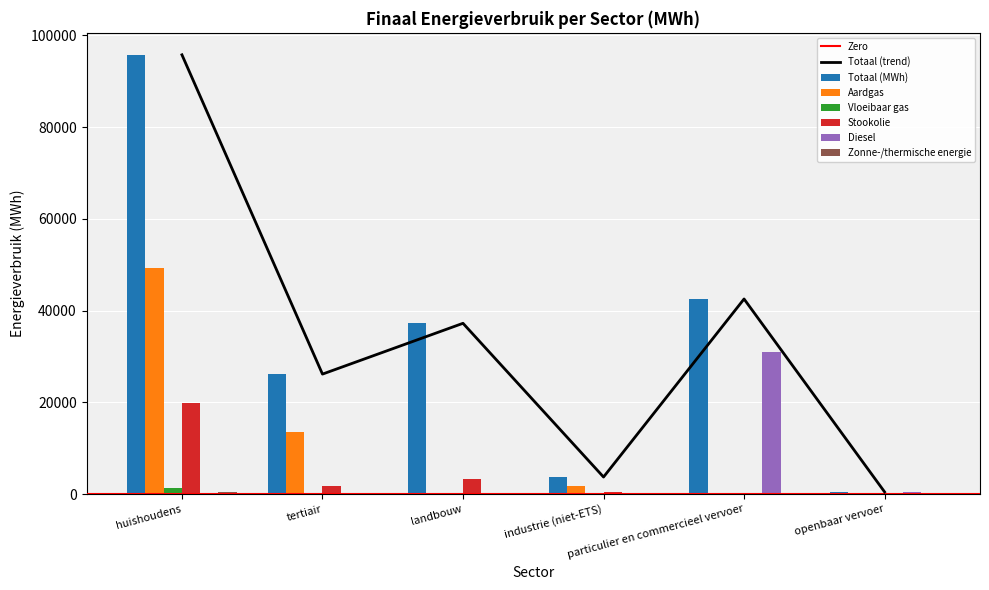

Reading left to right, extract all data points from this chart.

Totaal (MWh): huishoudens=95781.8	tertiair=26155.8	landbouw=37235.2	industrie (niet-ETS)=3712.9	particulier en commercieel vervoer=42538.4	openbaar vervoer=466.6
Aardgas: huishoudens=49359.9	tertiair=13436.2	landbouw=0.0	industrie (niet-ETS)=1800.2	particulier en commercieel vervoer=134.5	openbaar vervoer=0.0
Vloeibaar gas: huishoudens=1215.0	tertiair=27.1	landbouw=29.8	industrie (niet-ETS)=6.5	particulier en commercieel vervoer=73.3	openbaar vervoer=0.0
Stookolie: huishoudens=19911.2	tertiair=1740.9	landbouw=3216.6	industrie (niet-ETS)=483.5	particulier en commercieel vervoer=0.0	openbaar vervoer=0.0
Diesel: huishoudens=0.0	tertiair=0.0	landbouw=0.0	industrie (niet-ETS)=0.0	particulier en commercieel vervoer=31037.0	openbaar vervoer=436.4
Zonne-/thermische energie: huishoudens=547.8	tertiair=0.0	landbouw=0.0	industrie (niet-ETS)=0.0	particulier en commercieel vervoer=0.0	openbaar vervoer=0.0